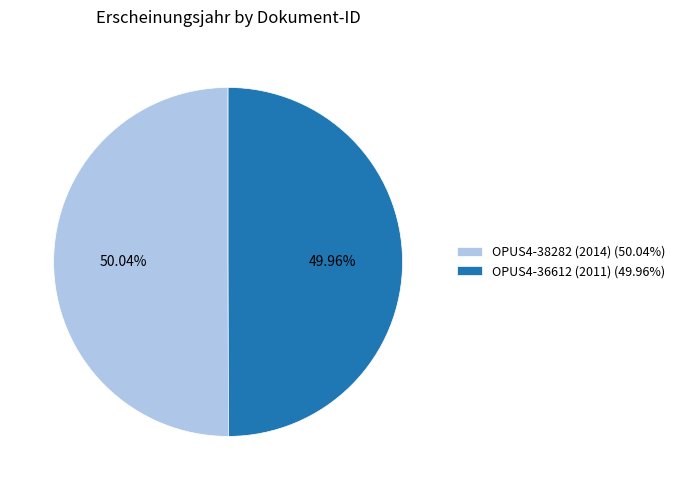

To the nearest percent, what portion does OPUS4-38282 (2014) represent?

50%